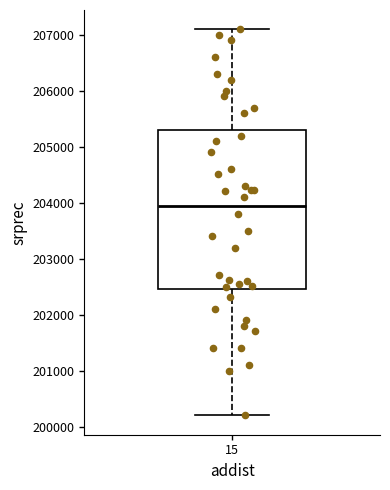

Transcribe this box plot: give where the median line is, the range the box spans, and where the two whiskers end, as read against the y-axis. The values are not printed on the chart, so give them approximately, as read against the axis.

median 204000, box 202500 to 205300, whiskers 200200 to 207100